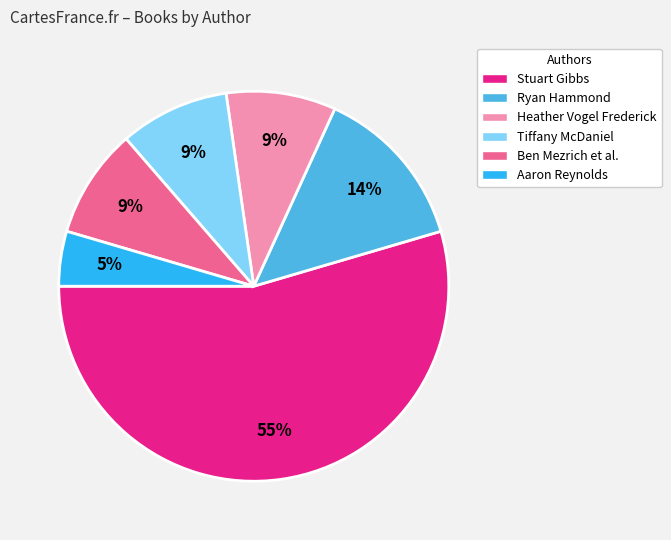

To the nearest percent, what percentage of the pie is Ryan Hammond?

14%